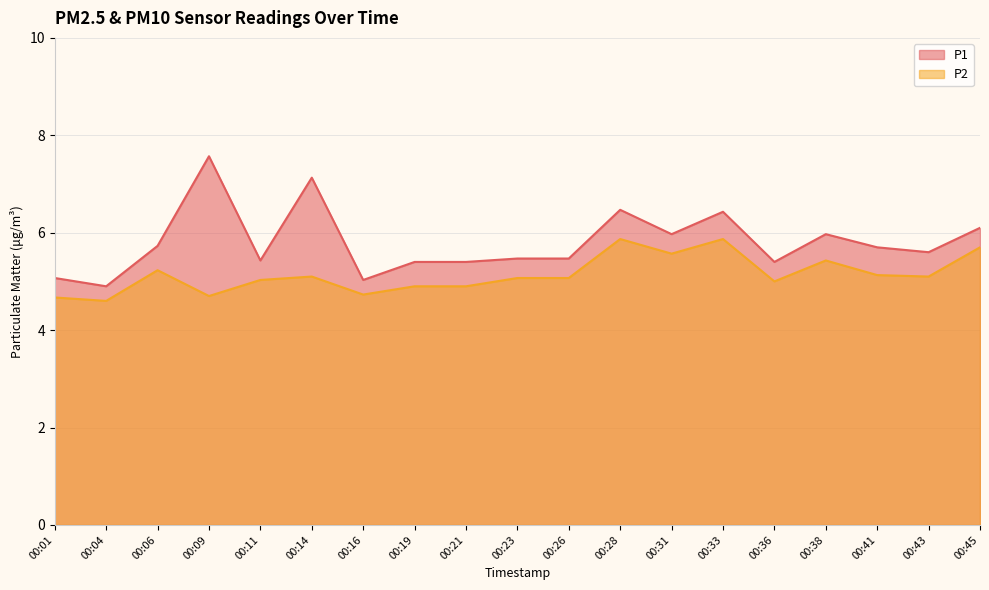

Reading right to left, transcribe all the data shown in this chart.

P1: 6.1	5.6	5.7	6.0	5.4	6.4	6.0	6.5	5.5	5.5	5.4	5.4	5.0	7.1	5.4	7.6	5.7	4.9	5.1
P2: 5.7	5.1	5.1	5.4	5.0	5.9	5.6	5.9	5.1	5.1	4.9	4.9	4.7	5.1	5.0	4.7	5.2	4.6	4.7